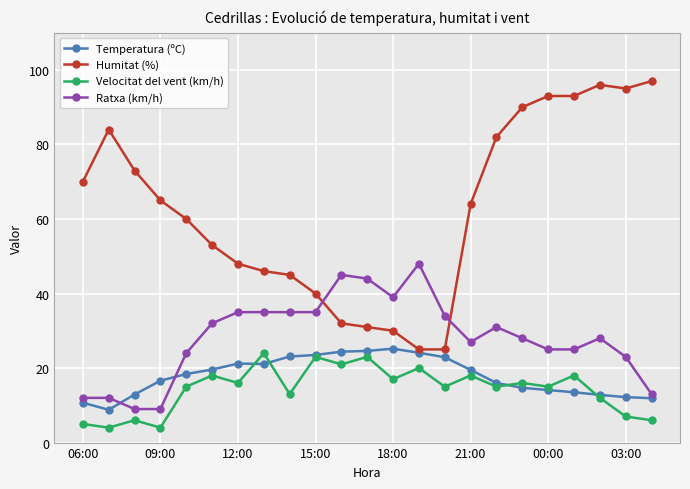

Which series has the largest total across all categories?

Humitat (%)